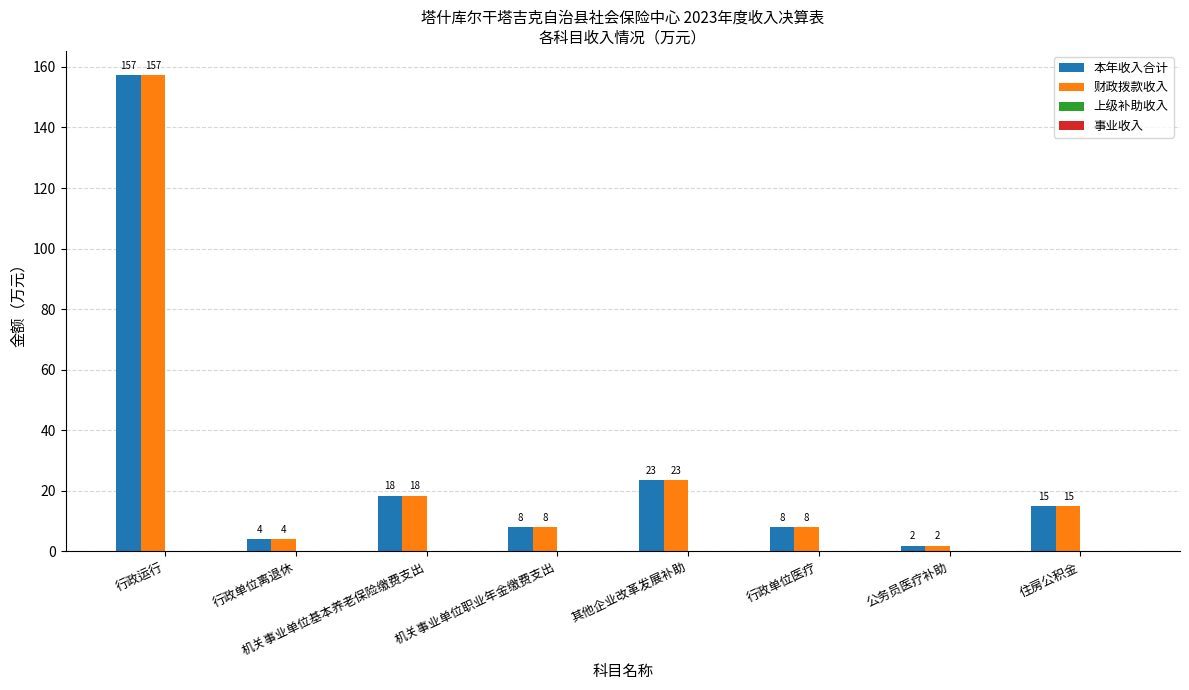

Which series changed the most between 行政运行 and 公务员医疗补助?

本年收入合计